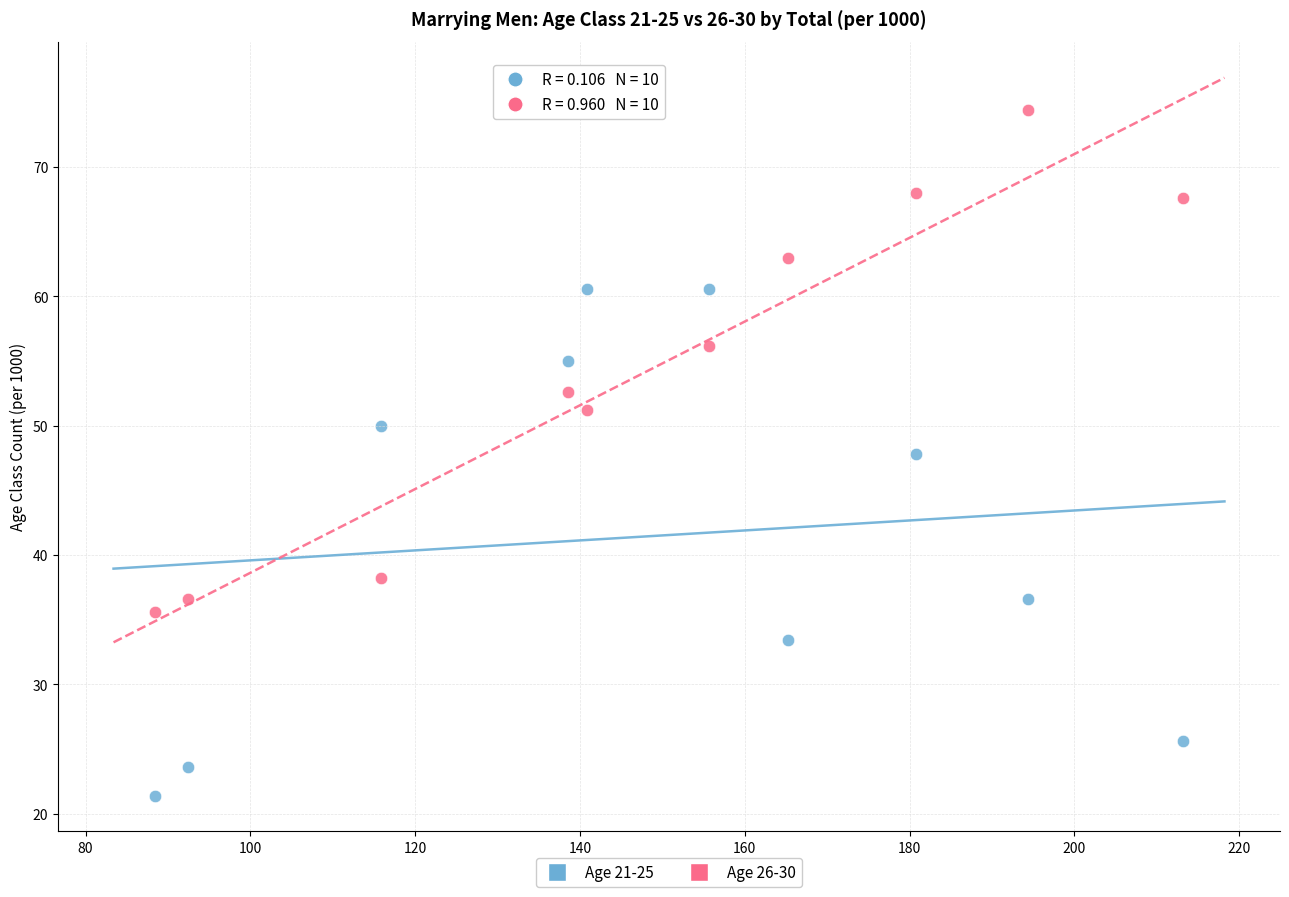

Across all data points, what is the range of Y values (max minus min)?

53.0